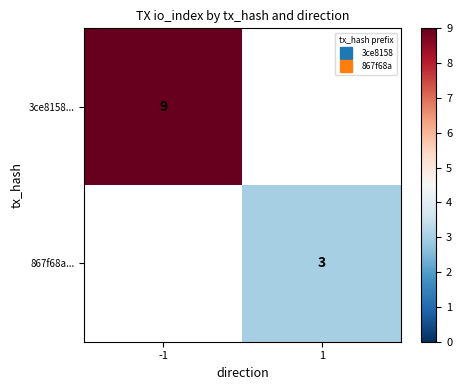

Count the number of categories in the chart.

2